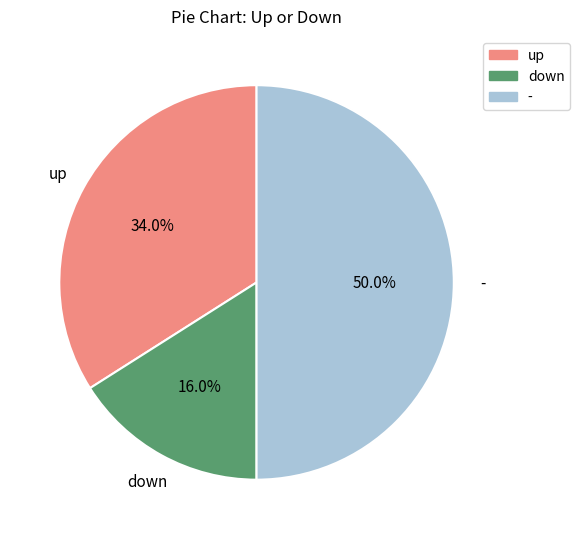

Rank the categories by value from highest to lowest.

-, up, down